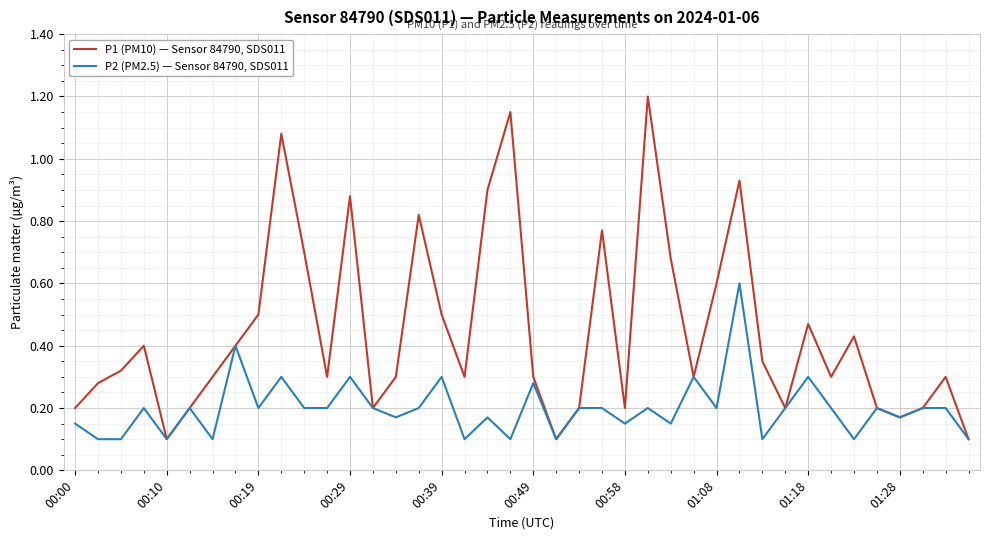

Which series has the largest range (max minus min)?

P1 (PM10) — Sensor 84790, SDS011